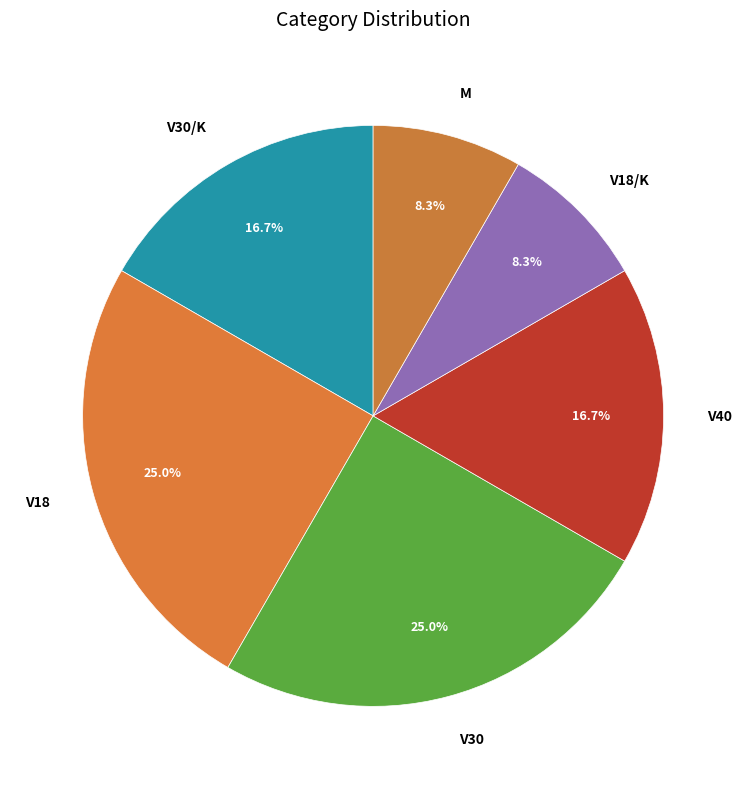

Does V40 account for over 50% of the chart?

No